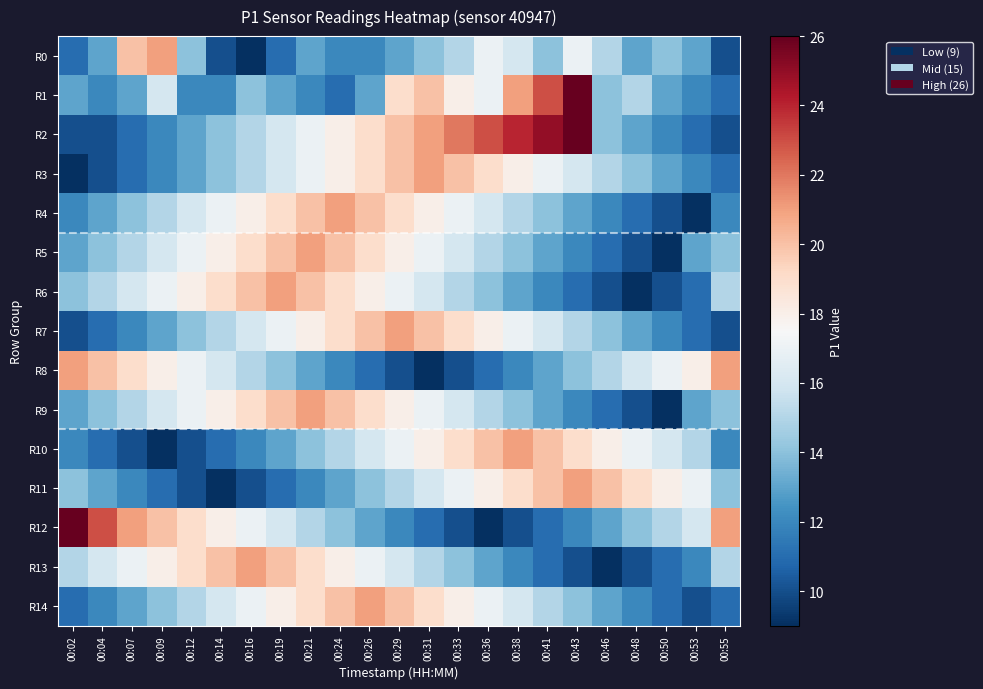

What is the minimum value shown in the chart?

9